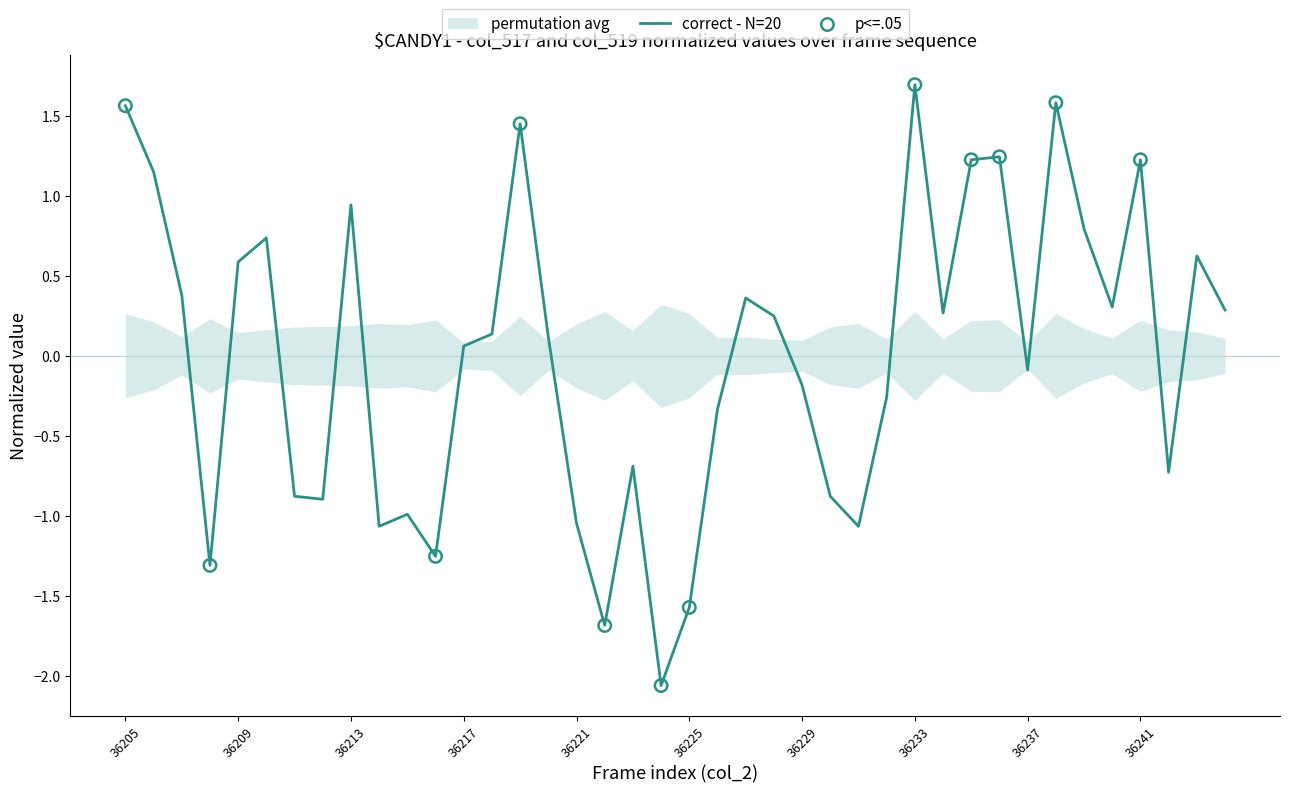

What is the change in value from 36232 to 36237?

+0.2